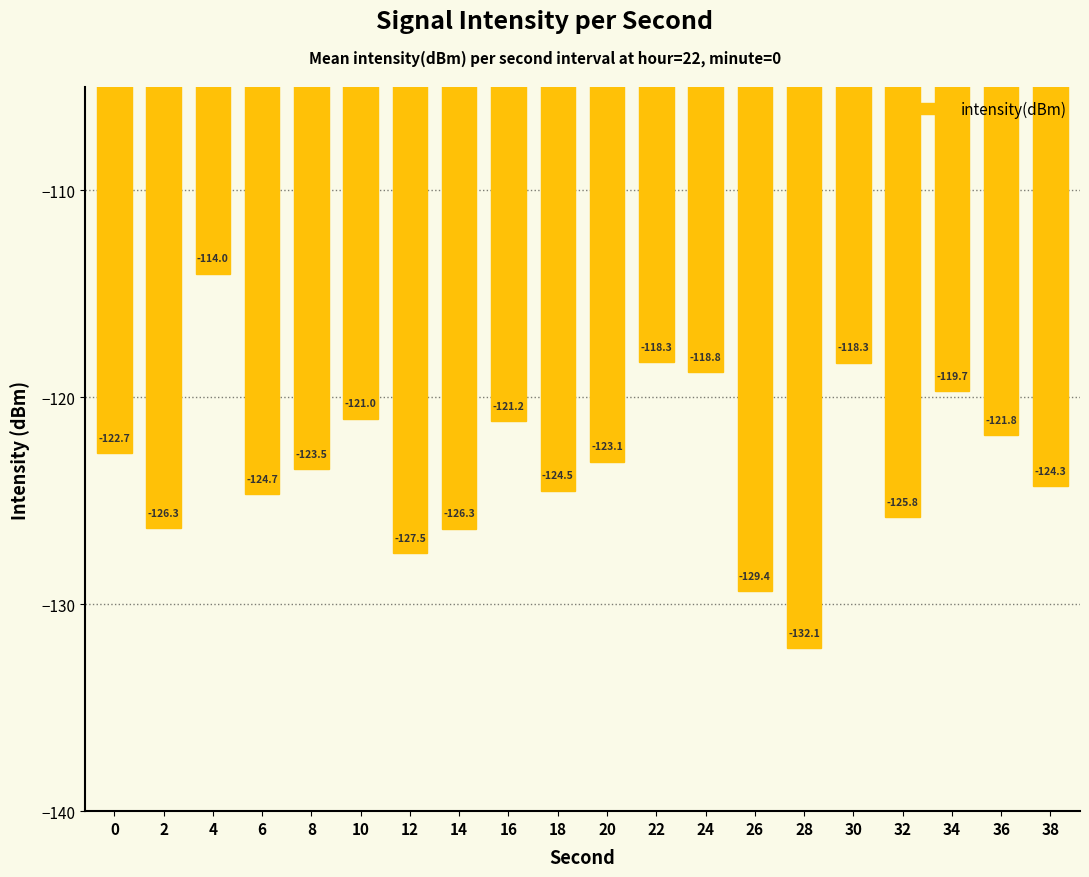

How many values are below -123?

11